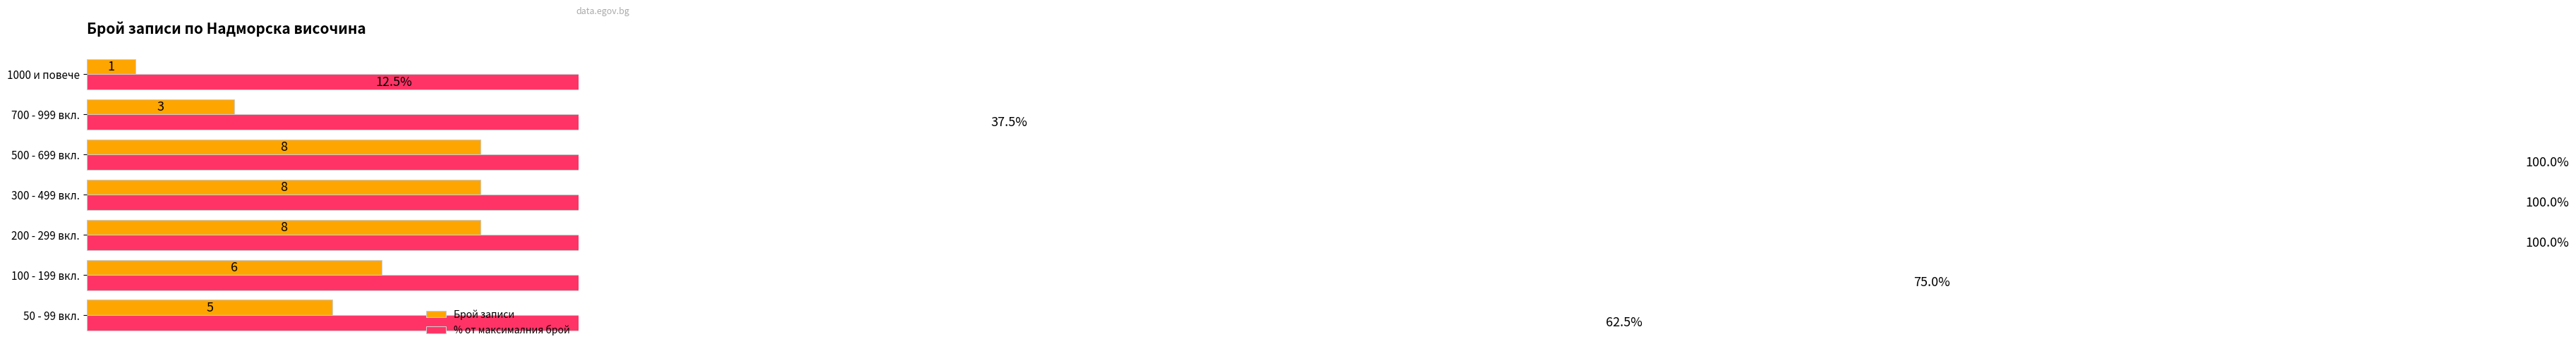

What is the difference between the maximum and second lowest values in the % от максималния брой series?

62.5